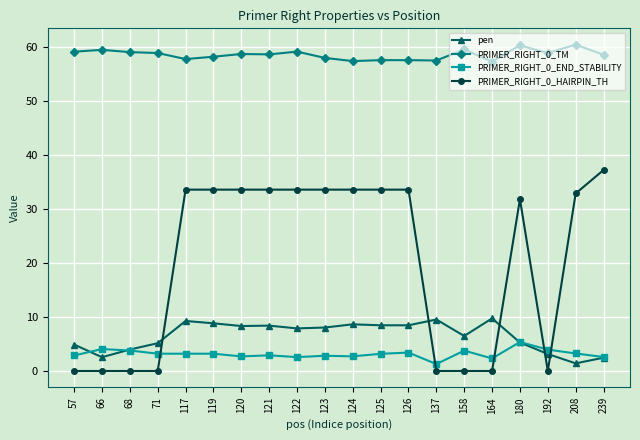

True or false: PRIMER_RIGHT_0_TM and pen cross at least once.

False